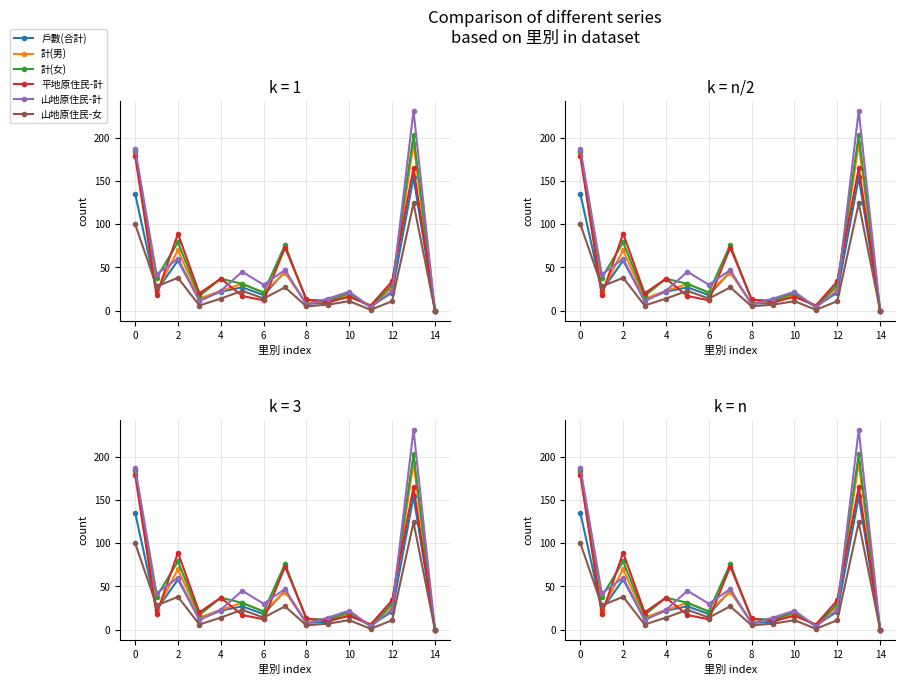

Reading left to right, what are all the values shown in this chart?

戶數(合計): 135	23	58	12	22	27	18	45	8	9	18	5	21	154	0
計(男): 182	22	70	14	23	31	21	44	8	12	18	6	27	193	0
計(女): 184	38	79	17	37	31	21	76	12	12	20	4	30	203	0
平地原住民-計: 179	18	89	20	37	17	12	73	13	10	16	6	34	165	0
山地原住民-計: 187	42	60	11	23	45	30	47	7	14	22	4	23	231	0
山地原住民-女: 100	28	38	6	14	23	14	27	5	7	11	1	11	124	0